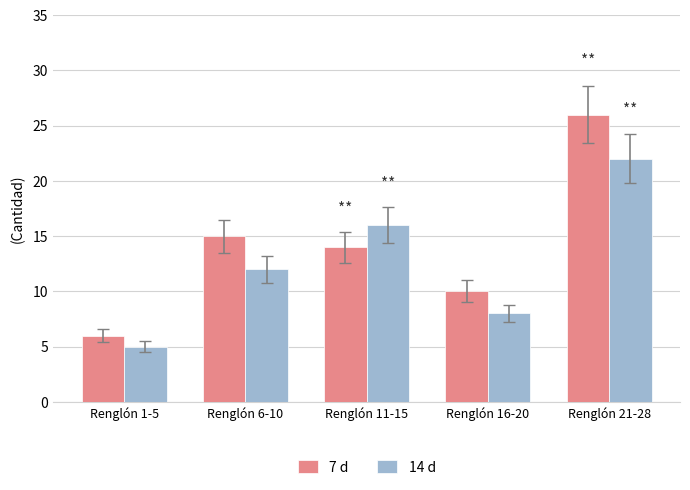

Reading left to right, what are all the values shown in this chart?

7 d: 6	15	14	10	26
14 d: 5	12	16	8	22